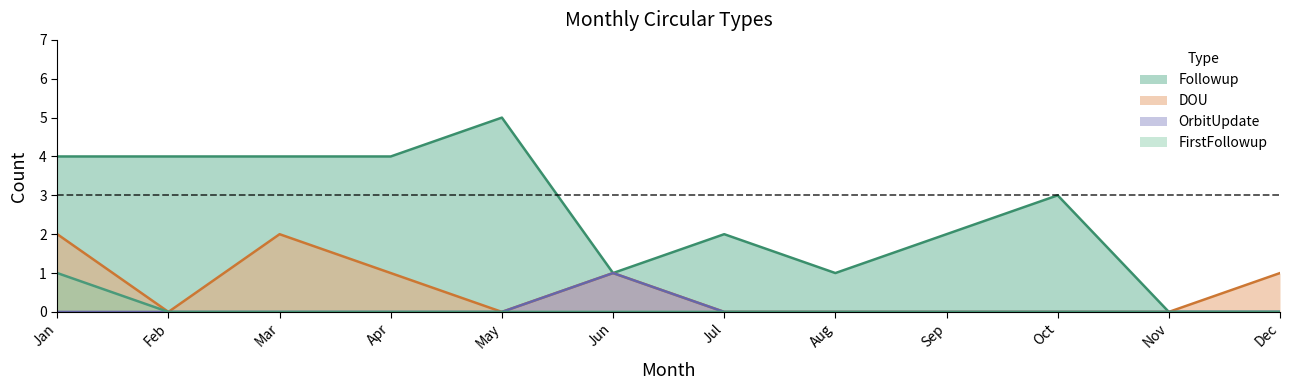

What is the total value across all series at Jun?

3